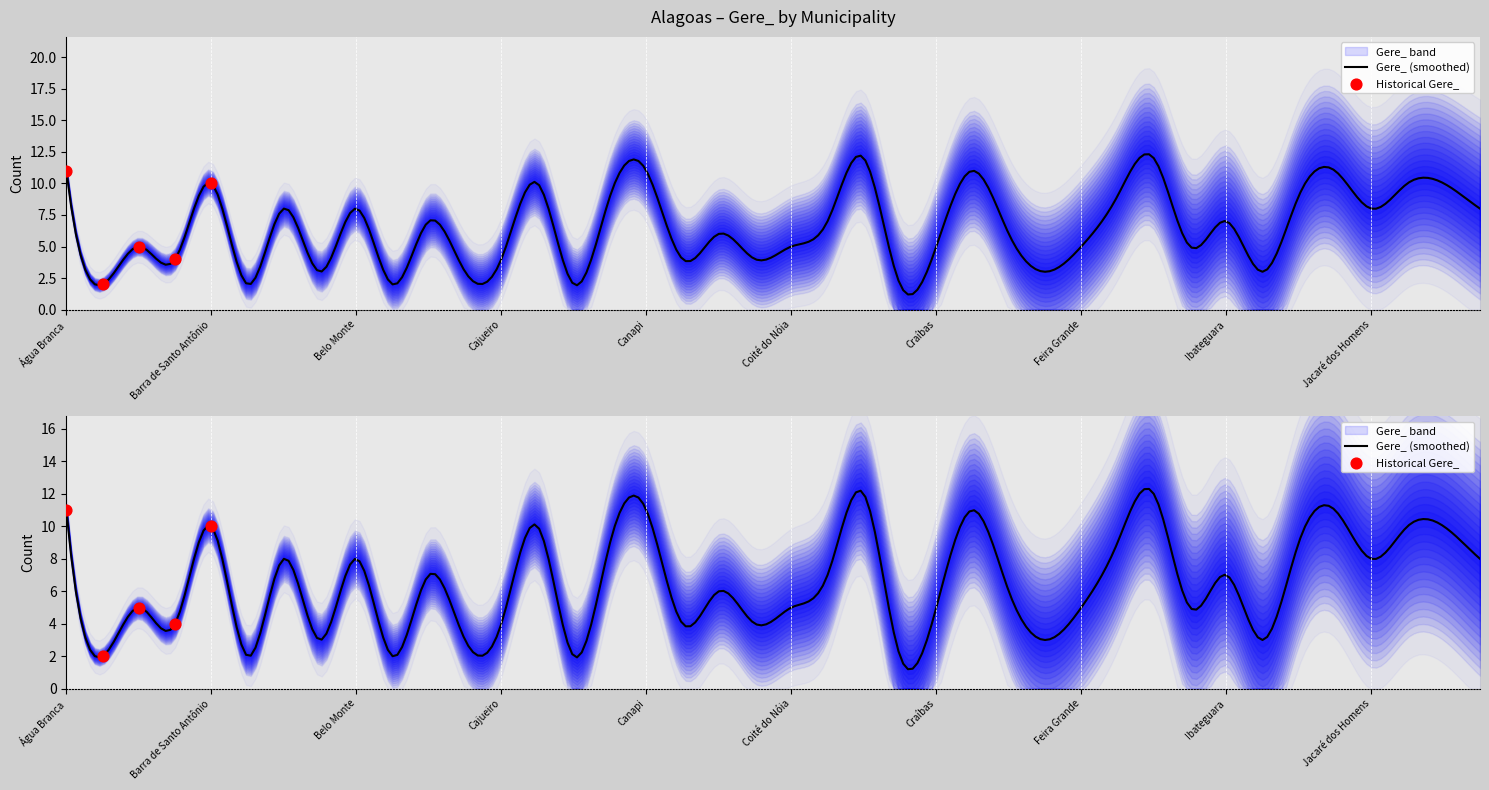

What is the ratio of the value at Cacimbinhas to the value at Igaci?

1.0